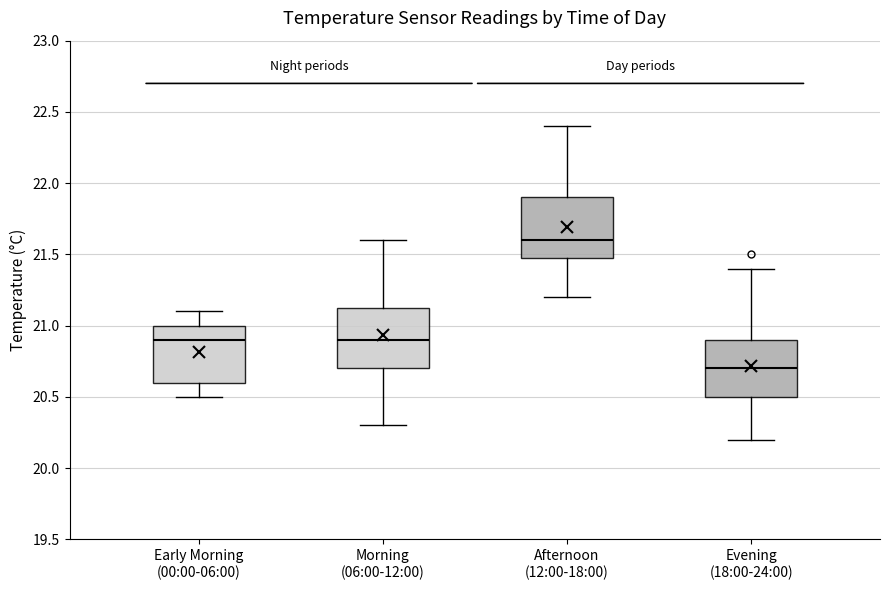

Reading left to right, read every box against the y-axis: the position of its median line, the range the box covers, and the ends of its whiskers. The values are not printed on the chart, so give them approximately, as read against the axis.

Early Morning (00:00-06:00): median 20.90, box 20.60 to 21.00, whiskers 20.50 to 21.10
Morning (06:00-12:00): median 20.90, box 20.70 to 21.15, whiskers 20.30 to 21.60
Afternoon (12:00-18:00): median 21.60, box 21.50 to 21.90, whiskers 21.20 to 22.40
Evening (18:00-24:00): median 20.70, box 20.50 to 20.90, whiskers 20.20 to 21.40